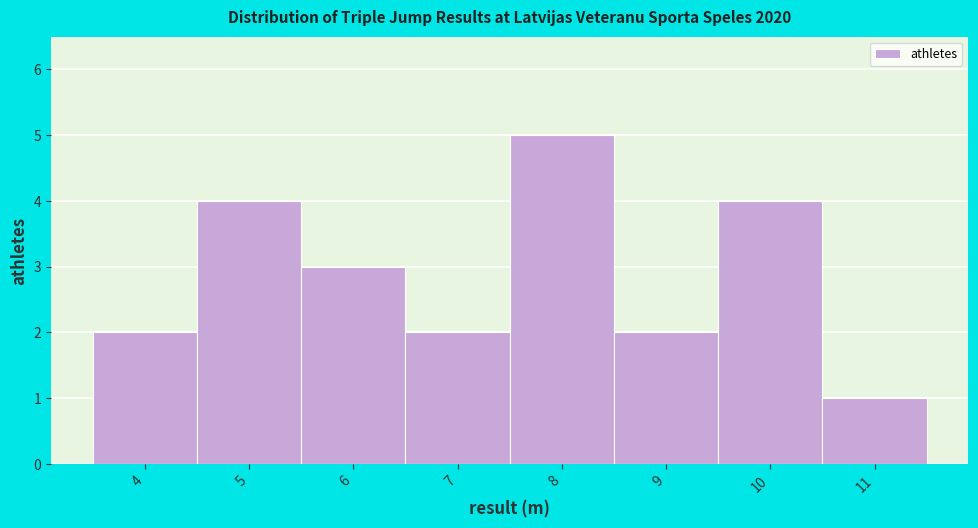

Reading right to left, extract all data points from this chart.

11=1	10=4	9=2	8=5	7=2	6=3	5=4	4=2